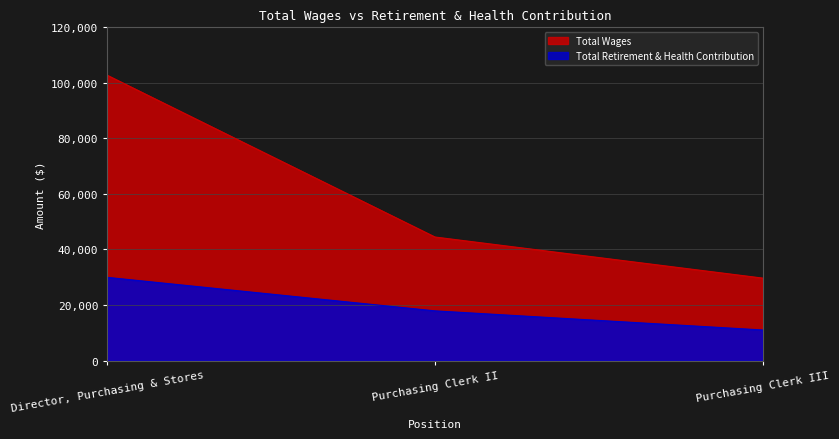

True or false: Total Retirement & Health Contribution has a value of 11016.3 at Purchasing Clerk III.

True